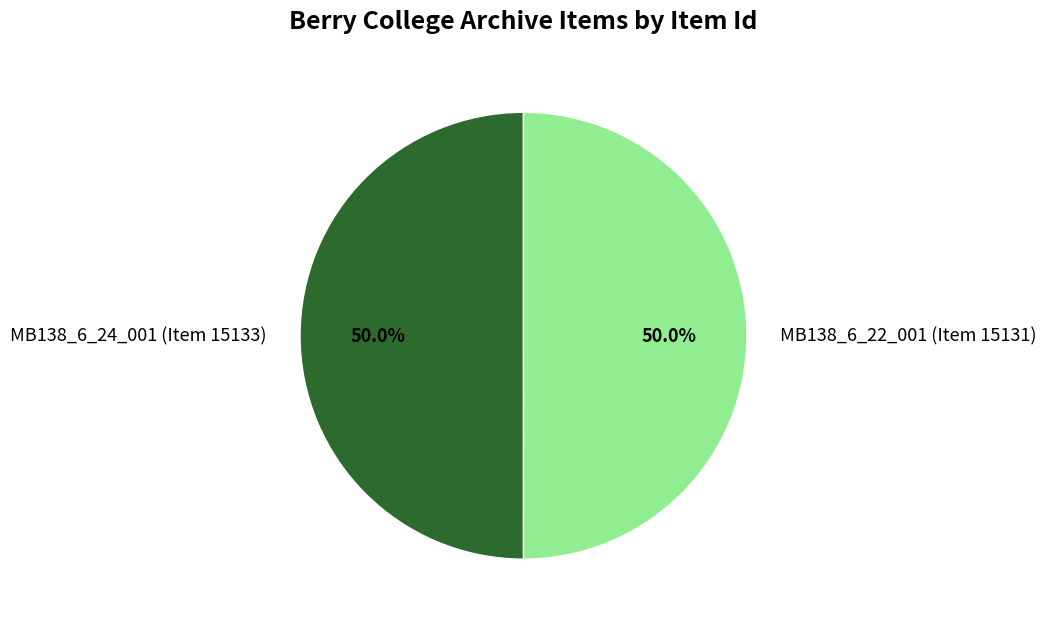

How many slices are in this pie chart?

2